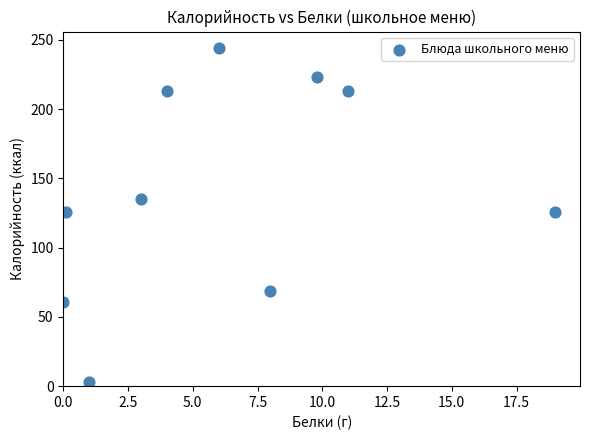

What is the average X value?

6.2